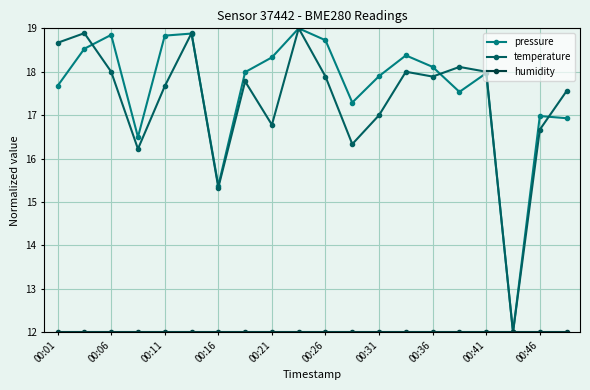

What is the maximum value shown in the chart?

19.0